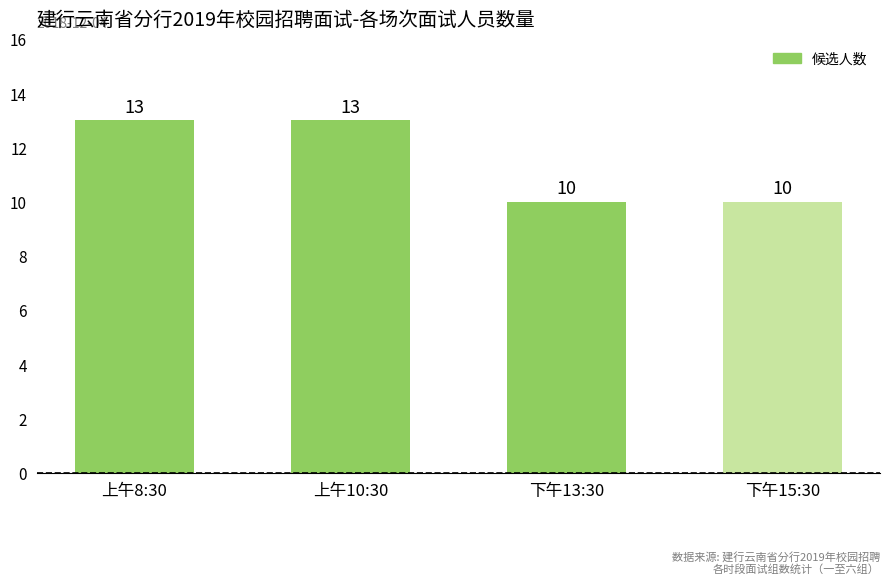

True or false: the data shows 20 at 上午8:30.

False